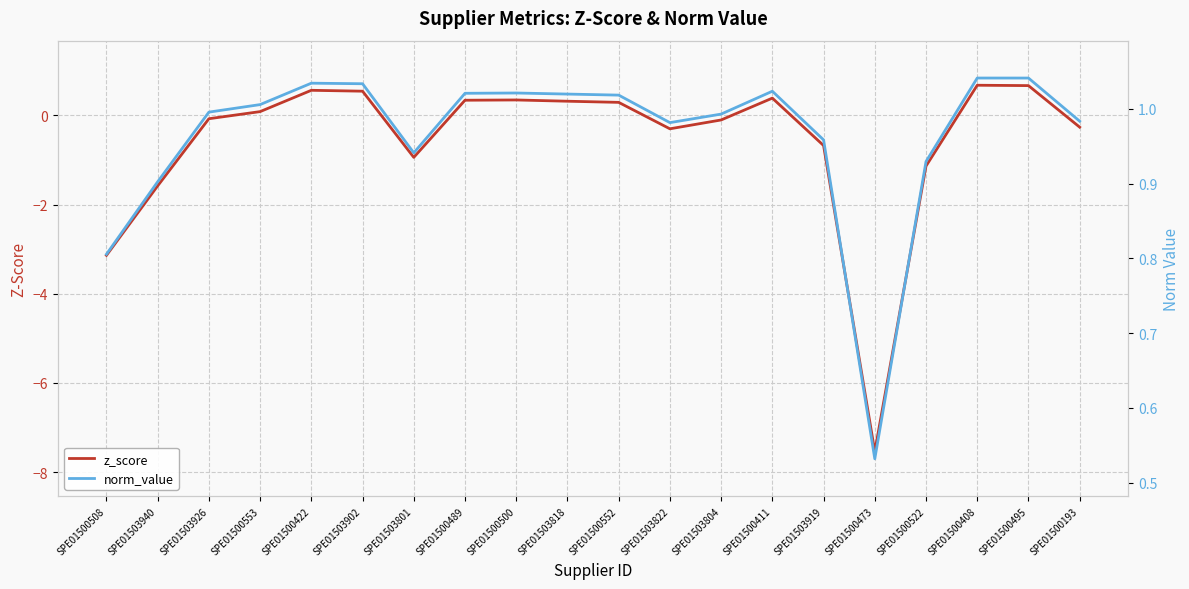

List the series in order of their peak value, lowest first.

z_score, norm_value